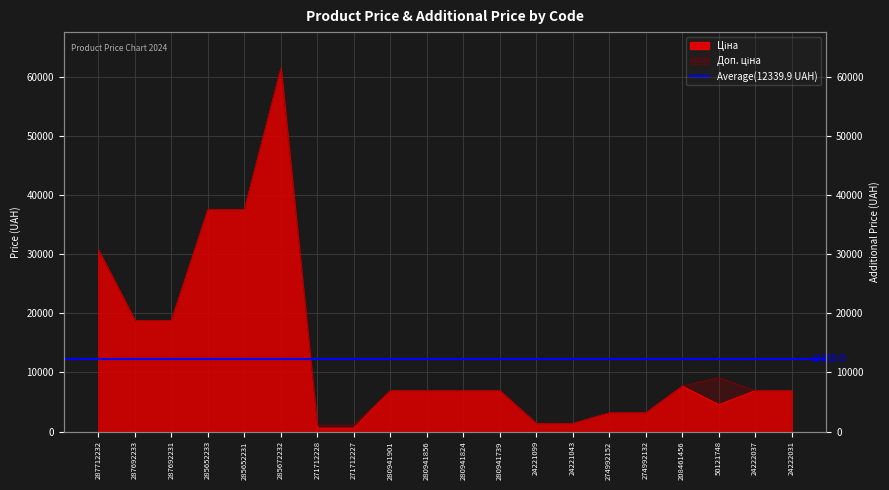

Which series changed the most between 287712232 and 285672232?

Ціна